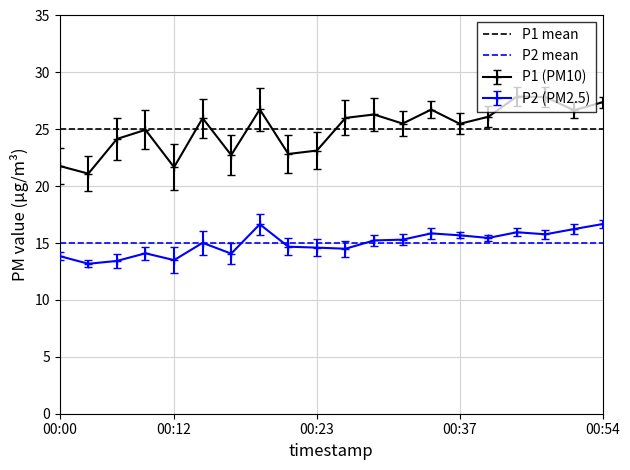

True or false: P1 (PM10) has more than 1 points higher than both neighbors.

True